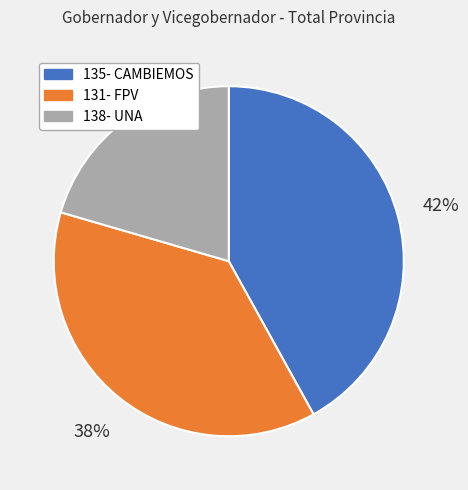

Which has a higher value, 135- CAMBIEMOS or 138- UNA?

135- CAMBIEMOS